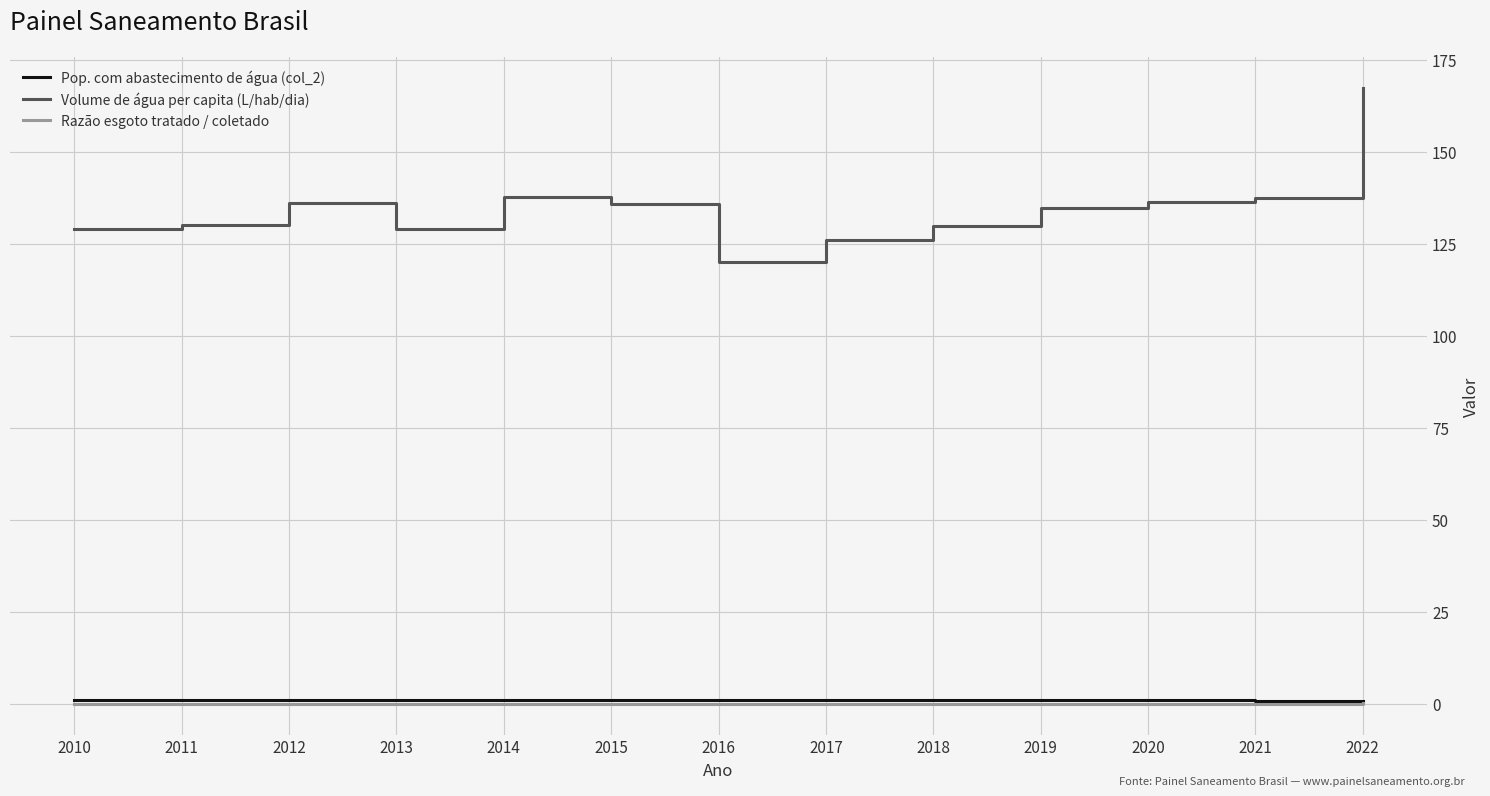

What is the difference between the Volume de água per capita (L/hab/dia) values at 2015 and 2022?

31.7